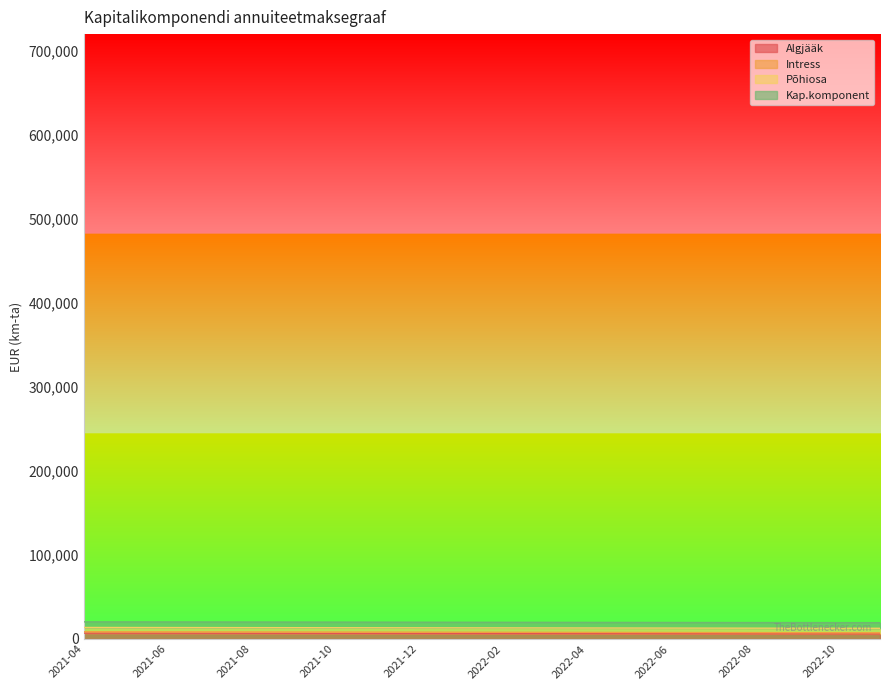

What is the total value across all series at 2021-05?

35864.2